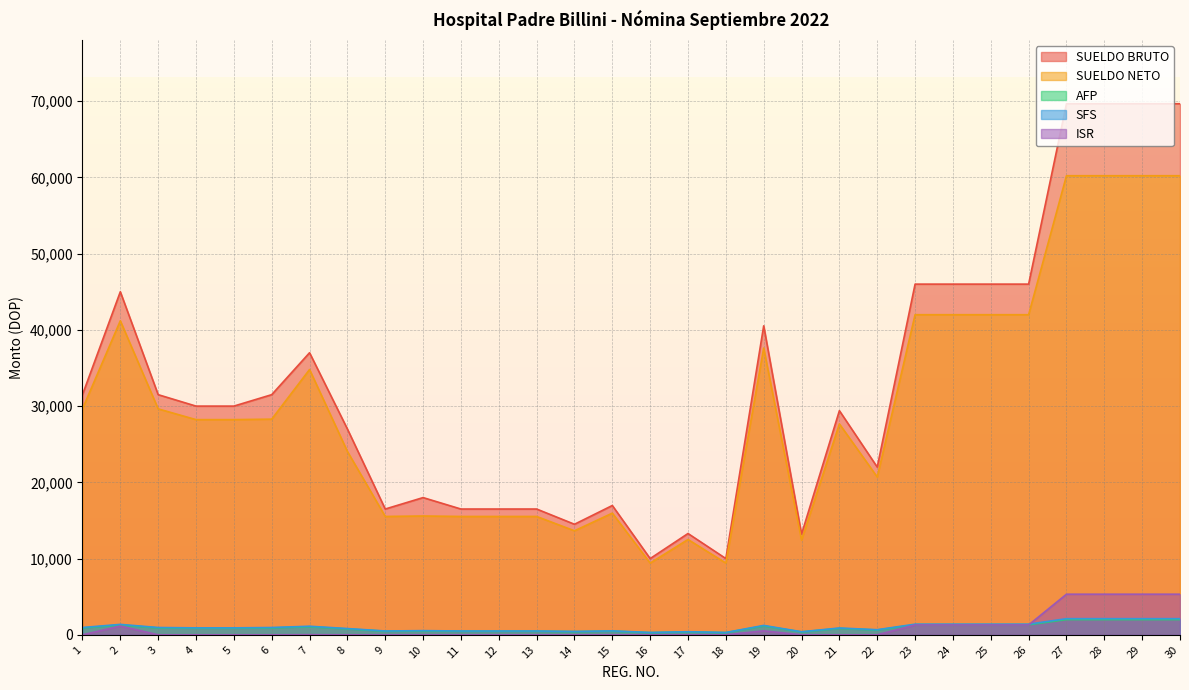

What is the total value across all series at 13?

33000.0